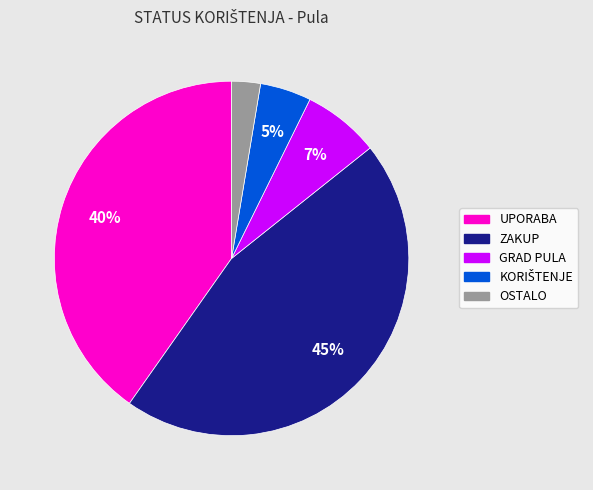

Is there any slice that represents more than half of the pie?

No